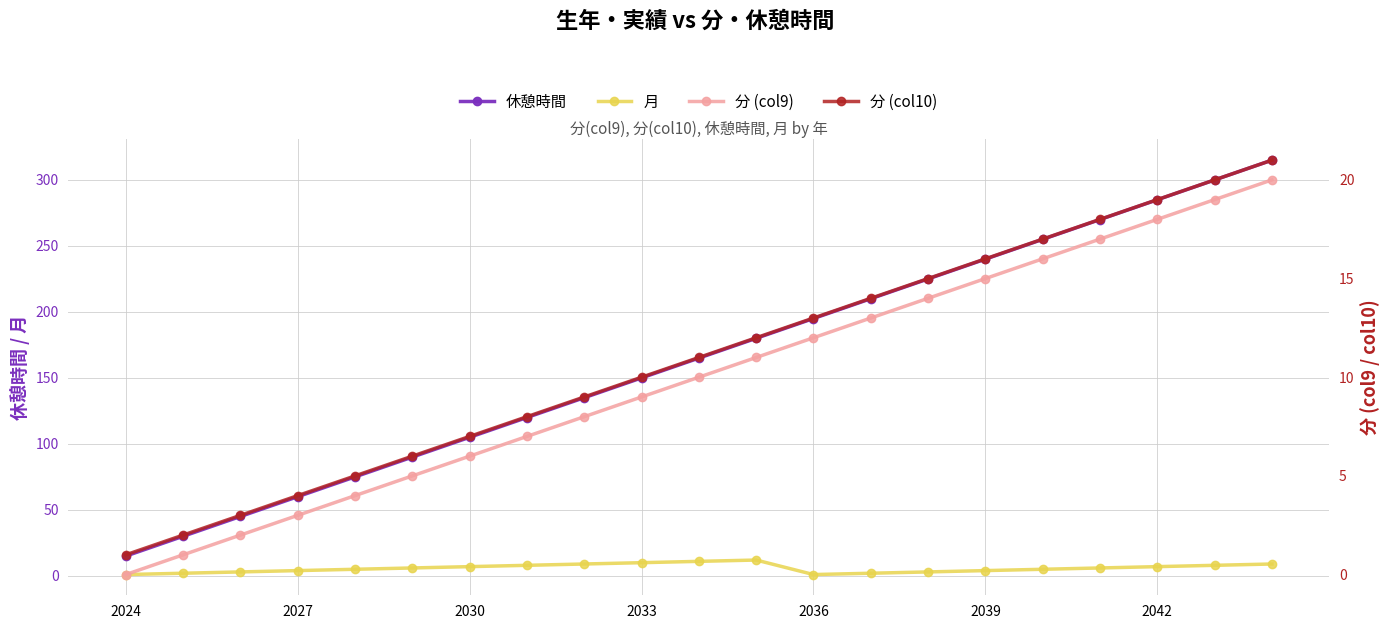

True or false: 休憩時間 and 月 intersect in this chart.

False